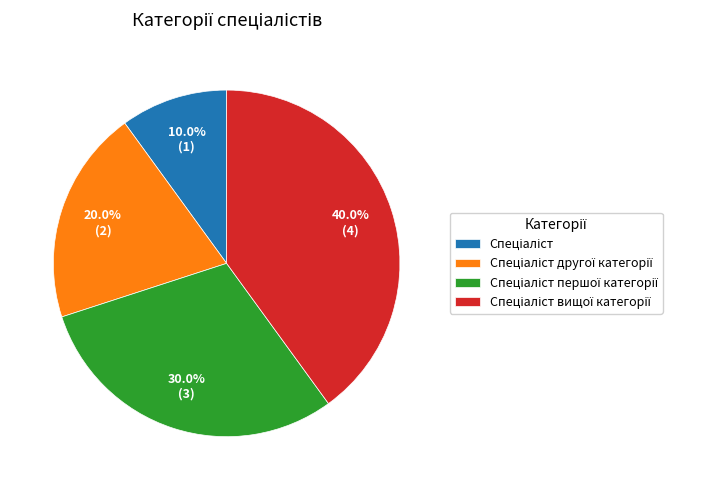

Is there a majority slice in this chart?

No